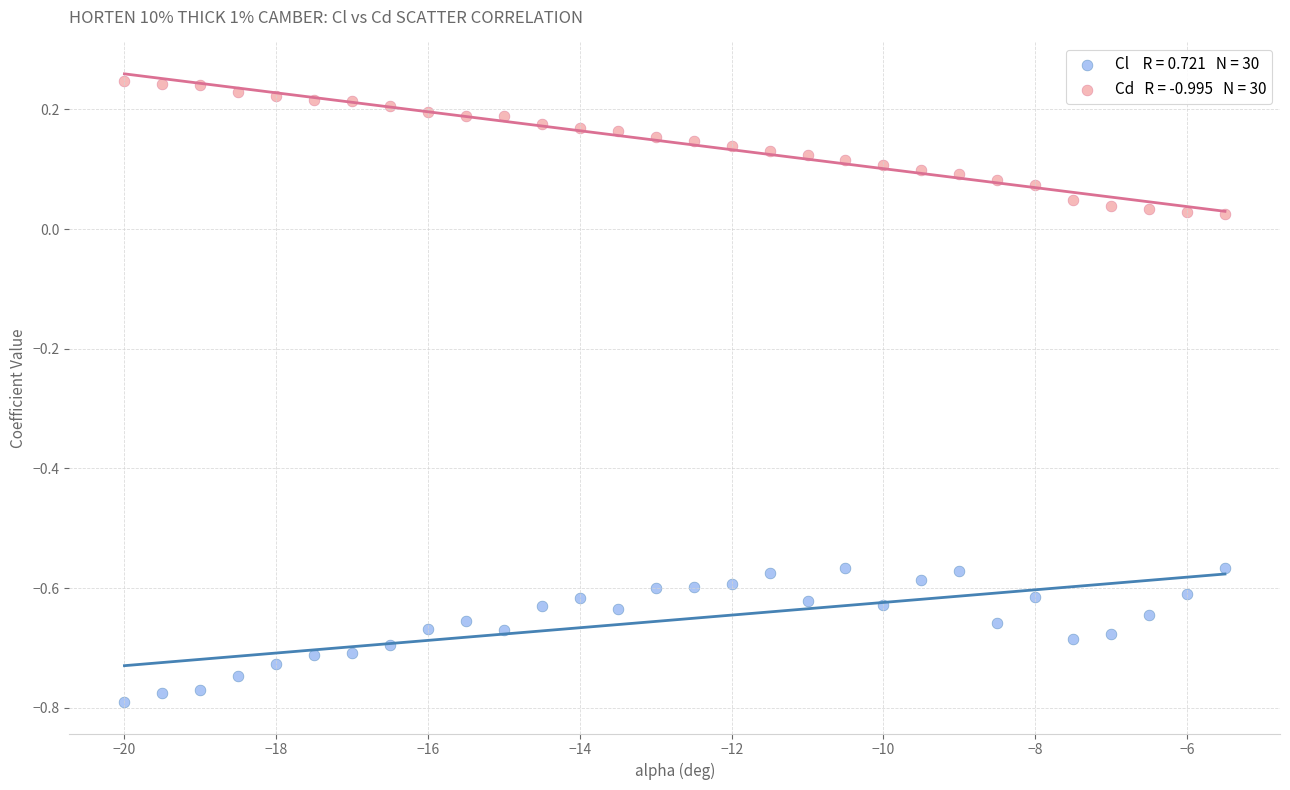

Across all data points, what is the range of X values (max minus min)?

14.5